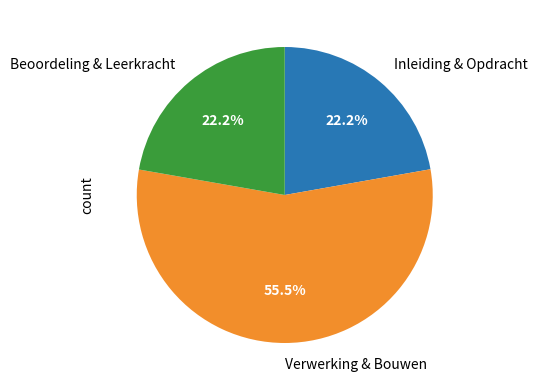

Is there any slice that represents more than half of the pie?

Yes